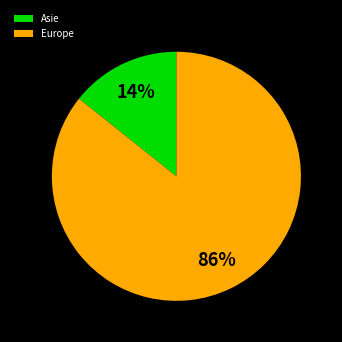

Is there any slice that represents more than half of the pie?

Yes